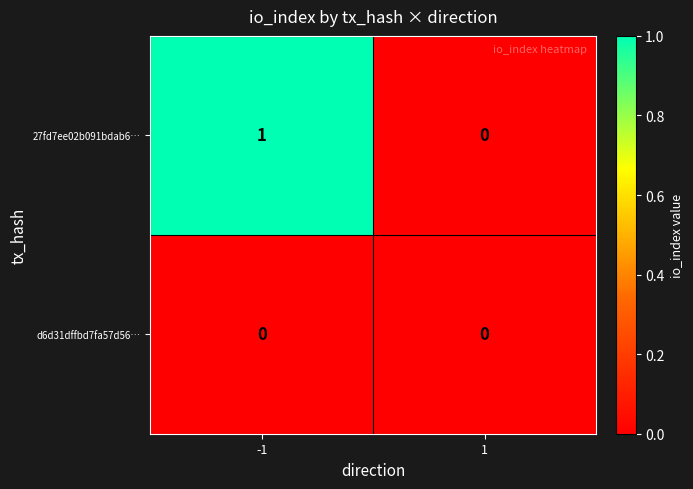

The d6d31dffbd7fa57d56… series shows 0 at 1. True or false?

True